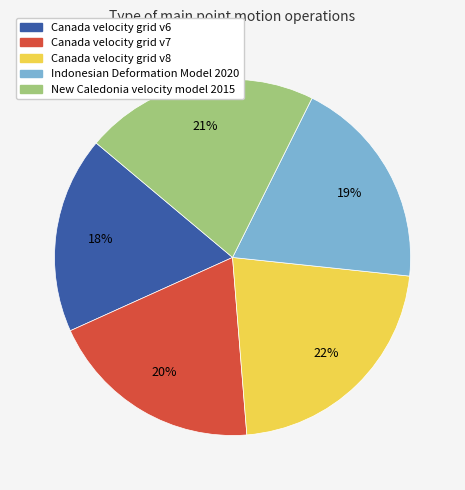

How many segments does this pie chart have?

5